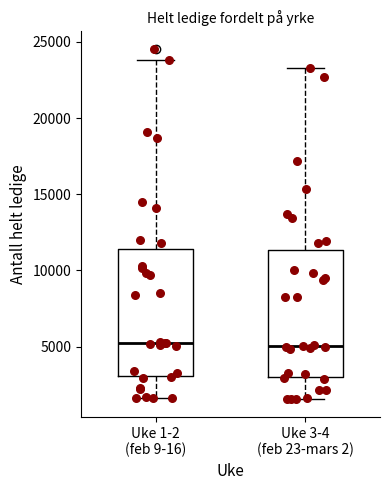

Reading left to right, read every box against the y-axis: the position of its median line, the range the box covers, and the ends of its whiskers. The values are not printed on the chart, so give them approximately, as read against the axis.

Uke 1-2 (feb 9-16): median 5500, box 3000 to 11500, whiskers 1500 to 24000
Uke 3-4 (feb 23-mars 2): median 5000, box 3000 to 11500, whiskers 1500 to 23500